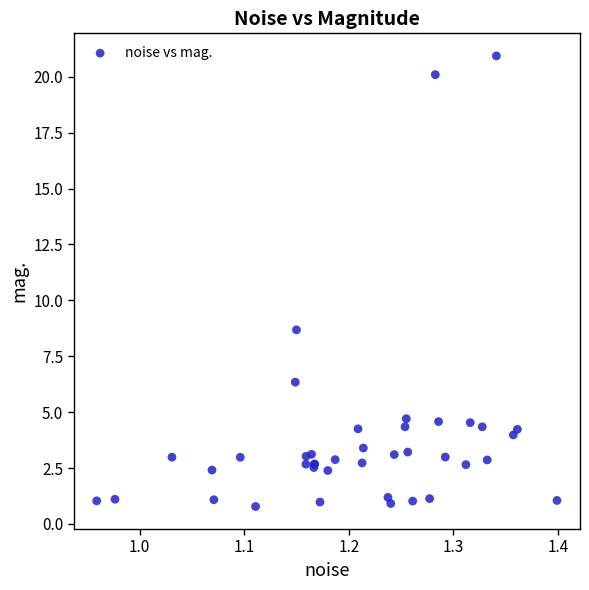

What Y value in the scatter plot is closest to 10?

8.7